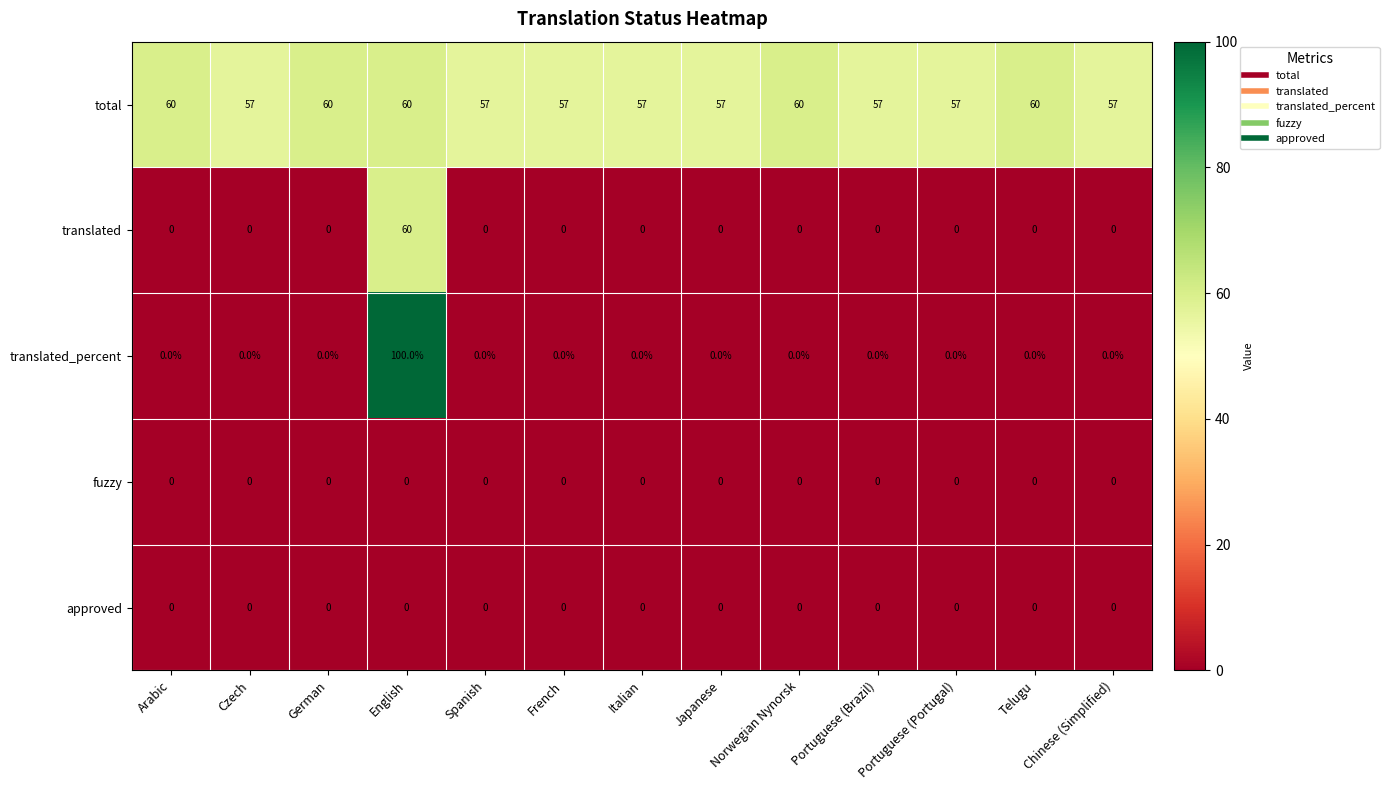

What is the maximum value shown in the chart?

100